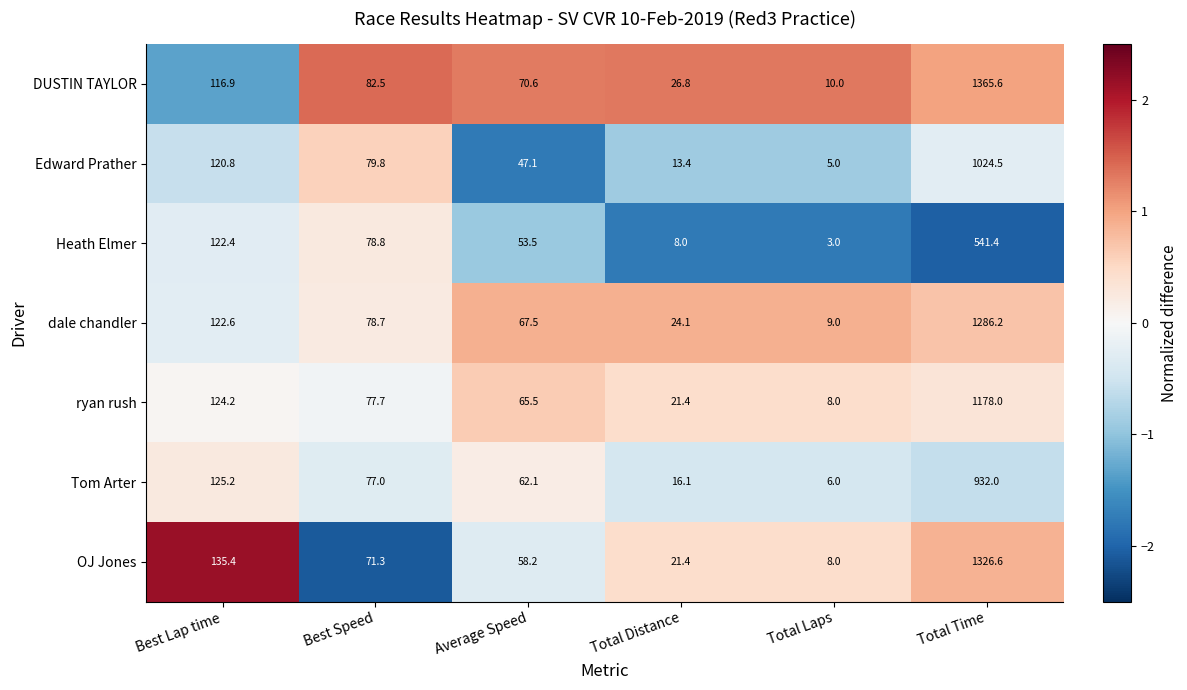

Between Total Distance and Total Laps, which series saw the biggest shift?

DUSTIN TAYLOR